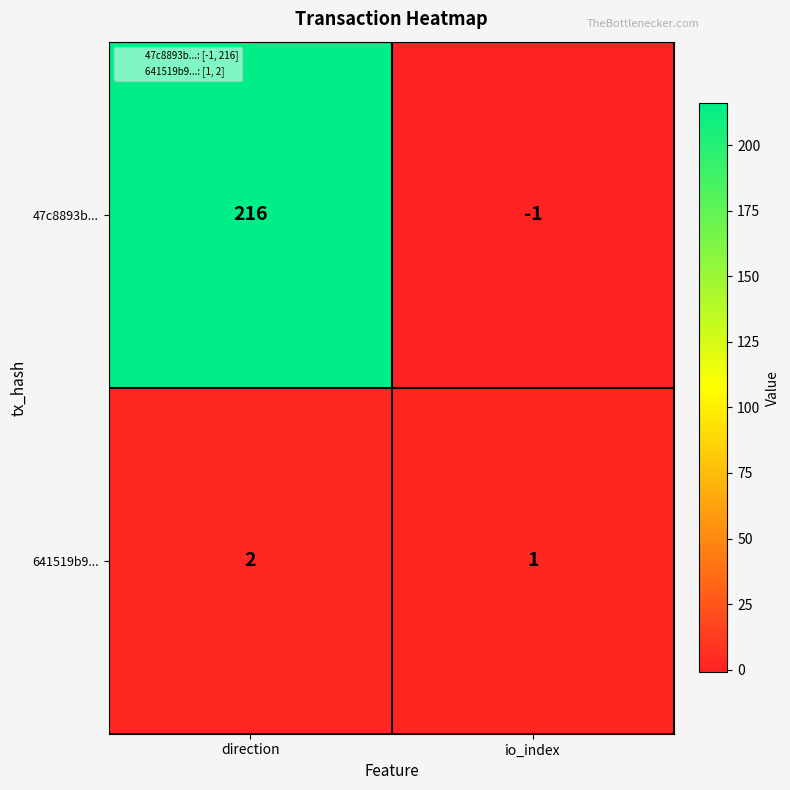

Is it true that 47c8893b... equals 216 at direction?

True